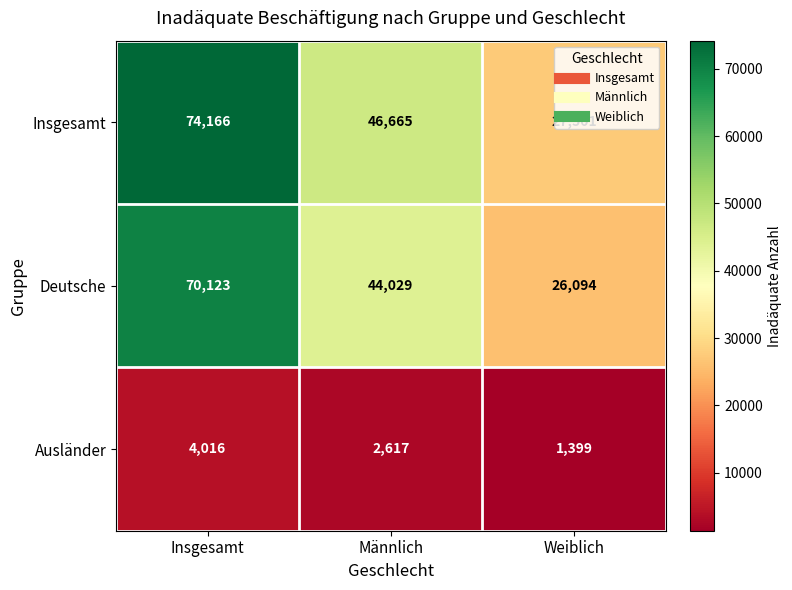

What is the sum of the Ausländer values at Männlich and Insgesamt?

6633